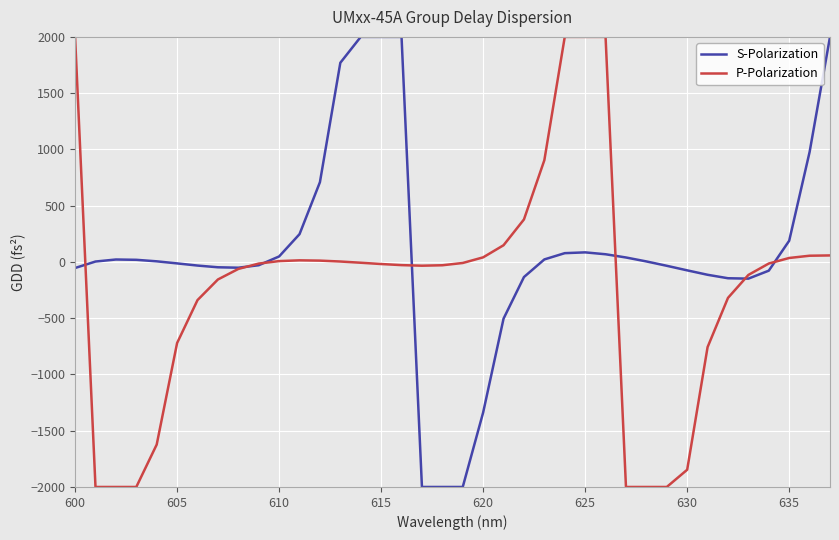

Rank the series by their average value, from highest to lowest.

S-Polarization, P-Polarization